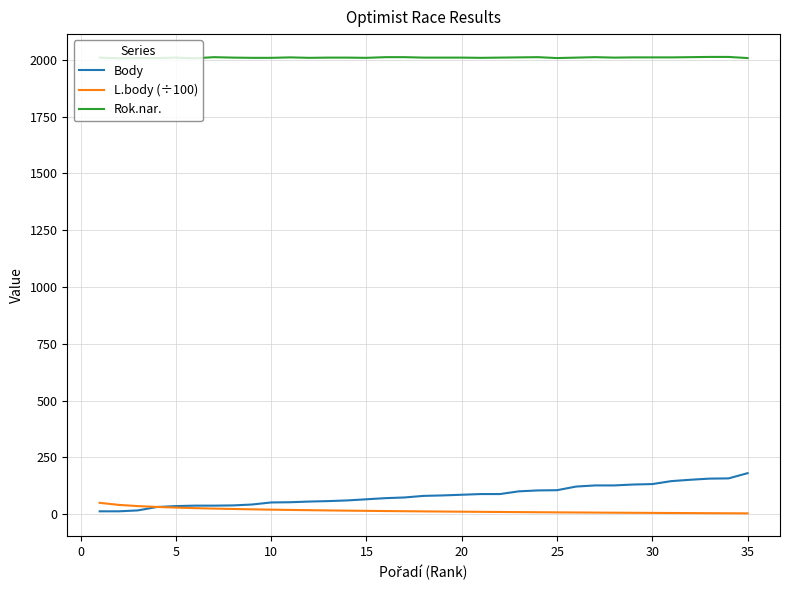

What is the maximum value for Rok.nar.?

2013.0